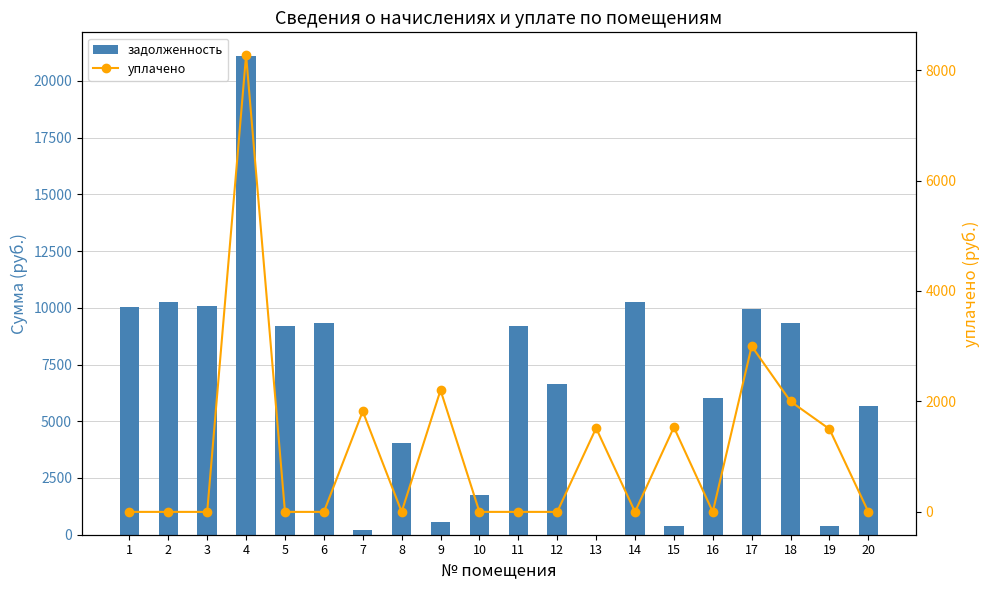

What is the difference between the highest and lowest values at 19?

1112.2